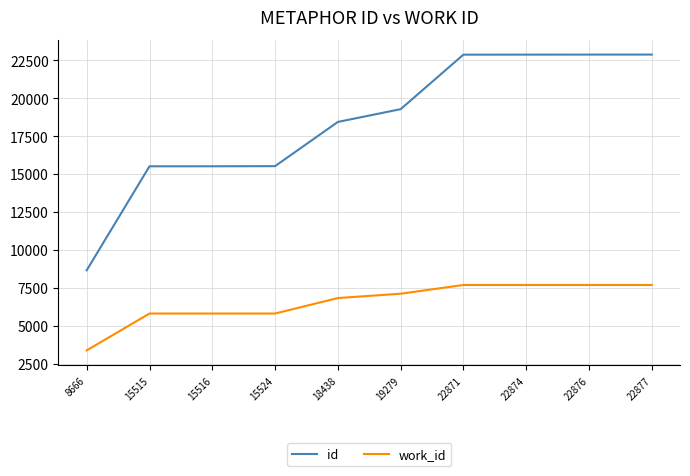

Is the value of work_id at 15524 greater than the value of id at 19279?

No